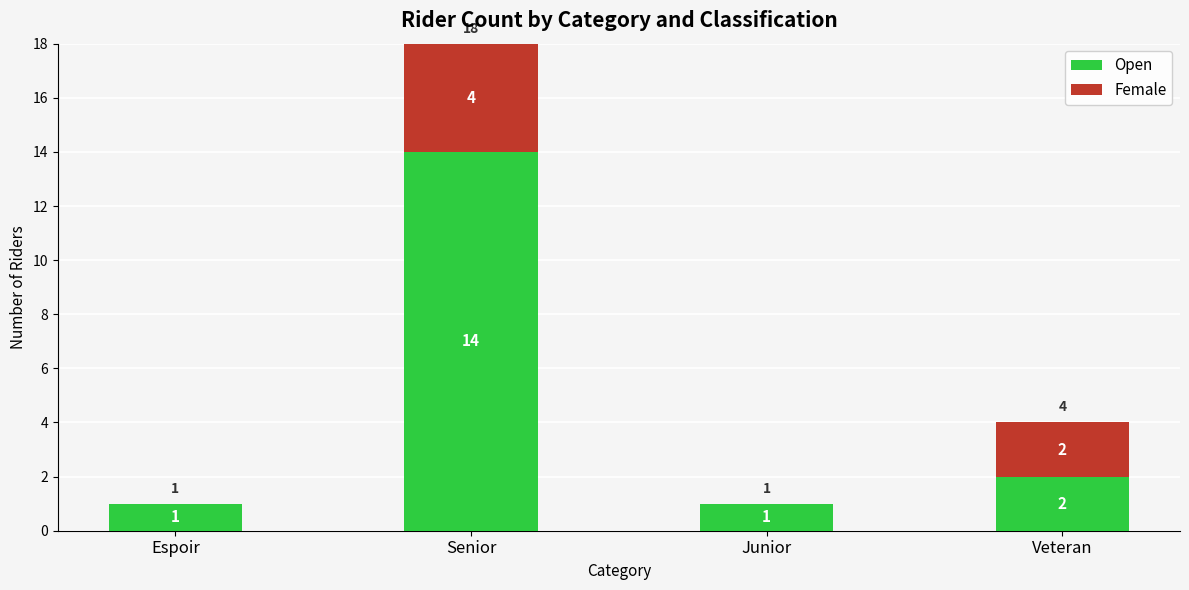

At which category is the sum across all series the highest?

Senior